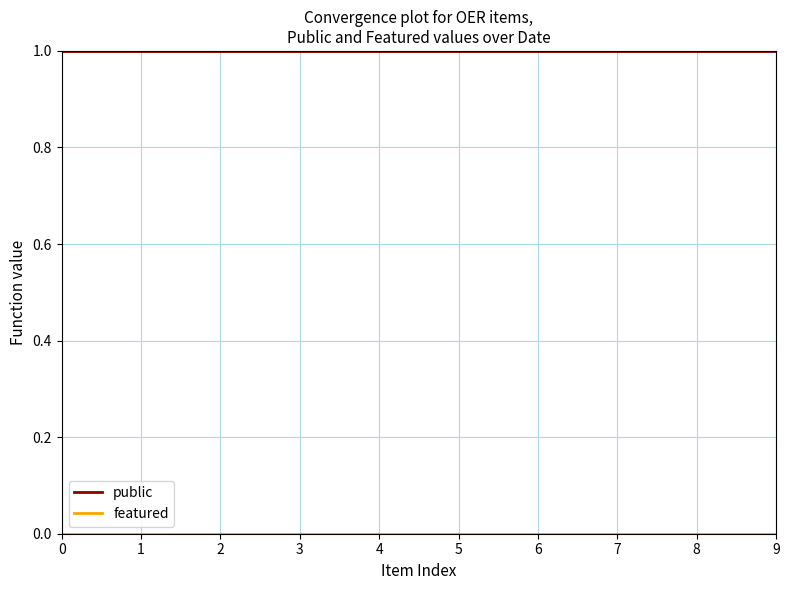

Which series has the largest total across all categories?

public